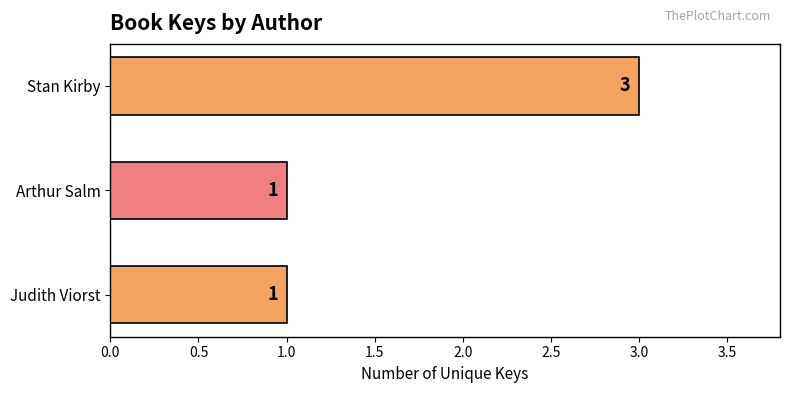

What is the average value?

2